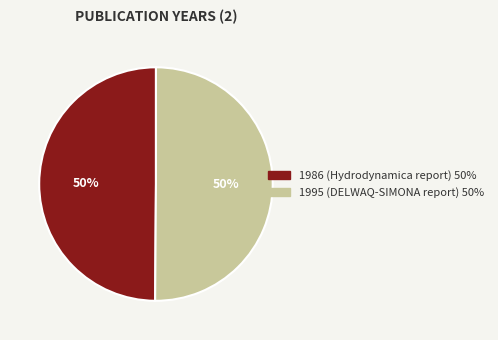

What percentage is the 1995 (DELWAQ-SIMONA report) slice, to the nearest percent?

50%